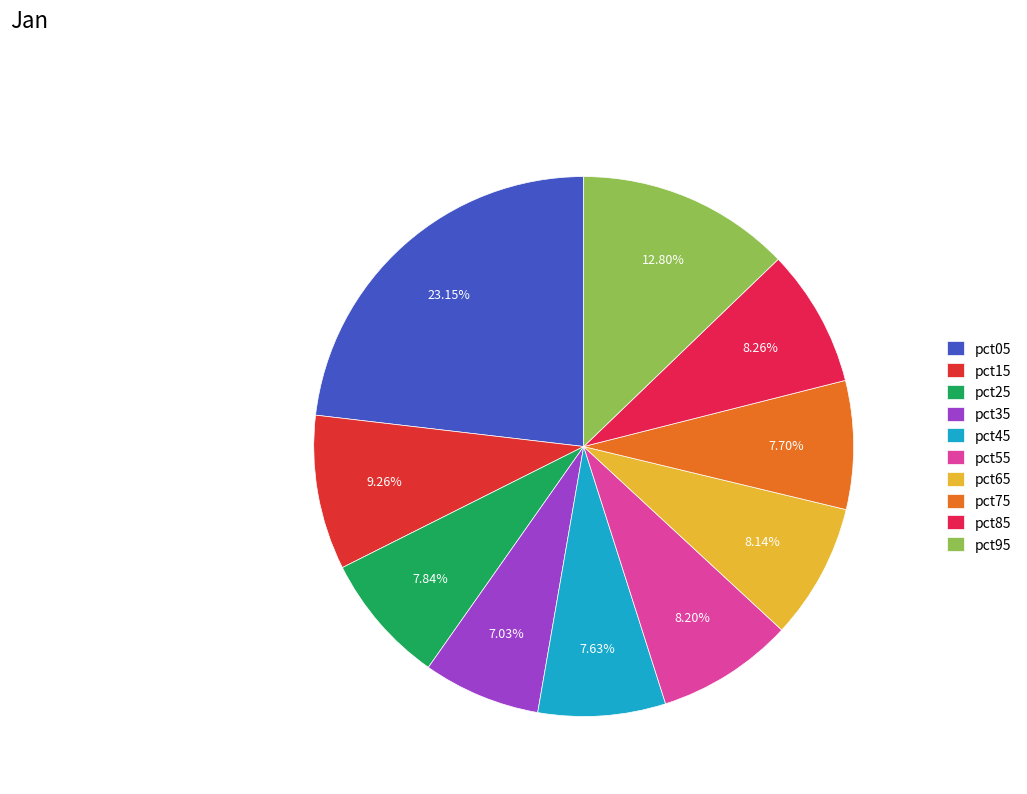

Does any single category account for the majority?

No